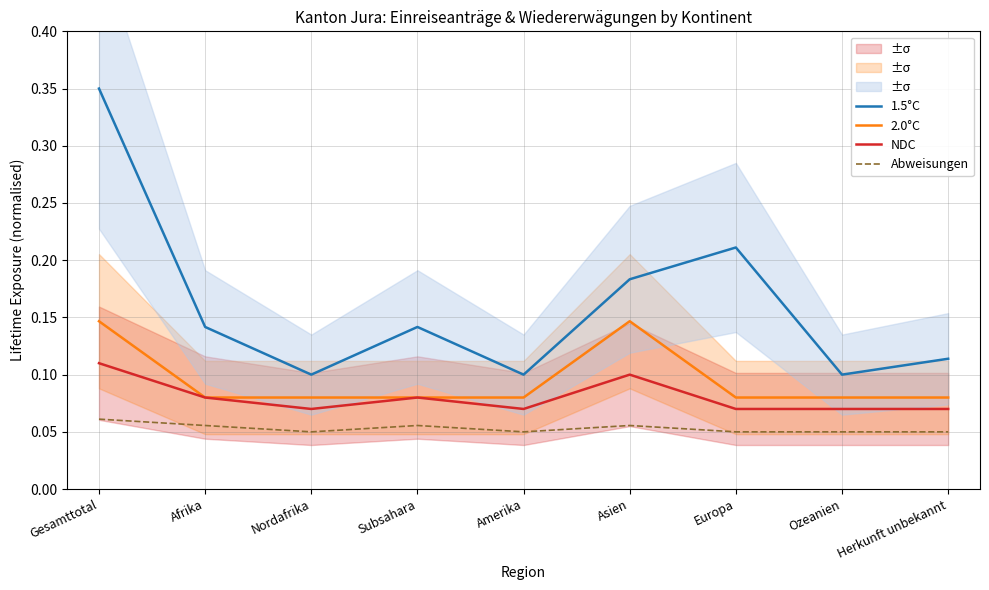

At which label does NDC reach its minimum?

Nordafrika